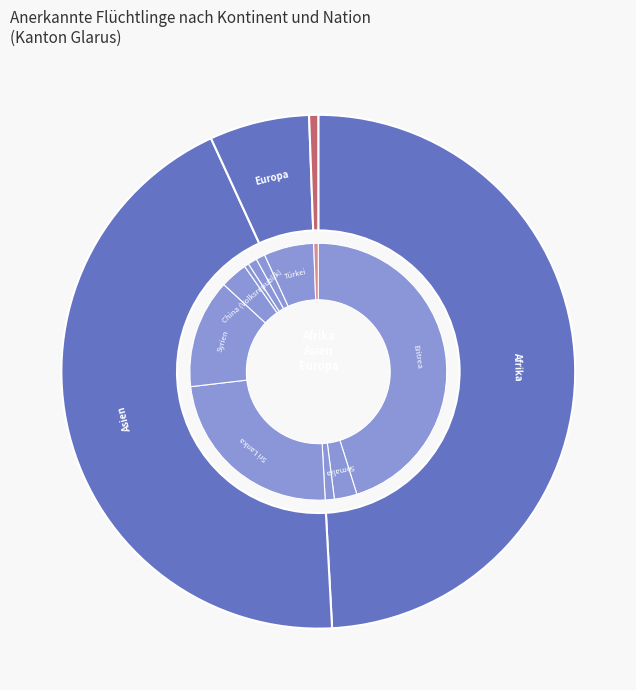

The Afrika slice represents 49% of the pie. True or false?

True